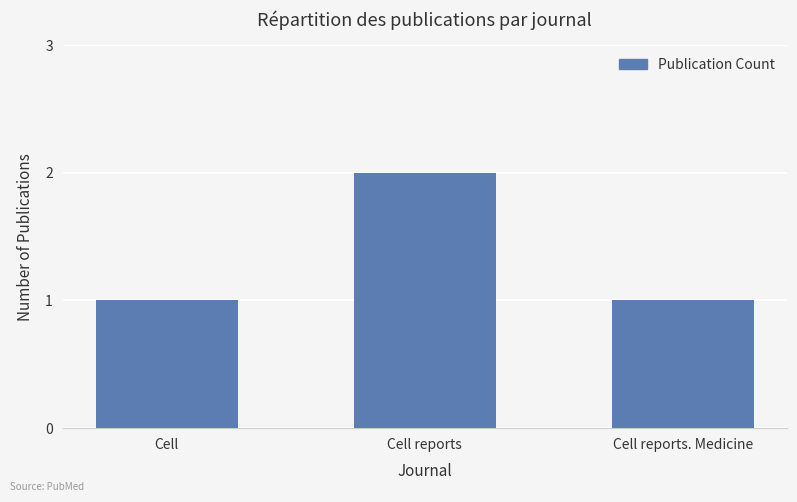

What is the change in value from Cell to Cell reports?

+1